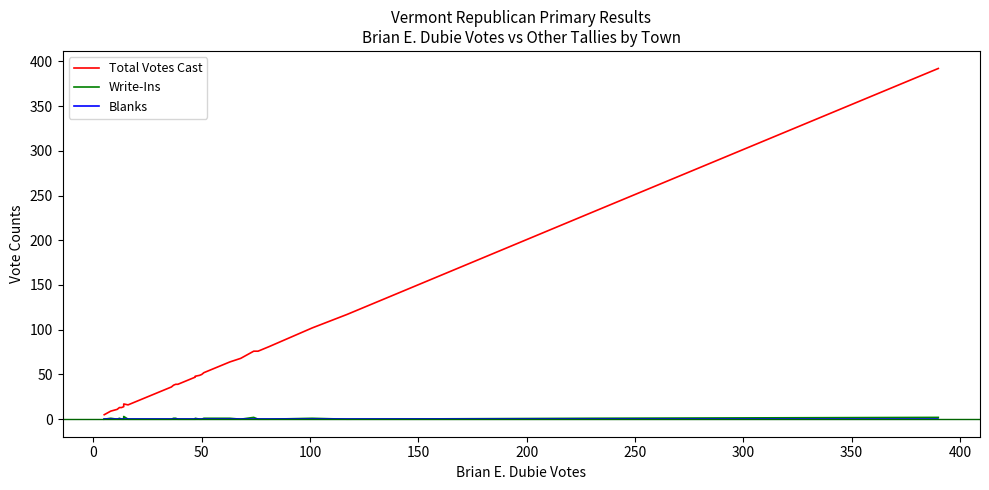

True or false: Write-Ins and Total Votes Cast intersect in this chart.

False